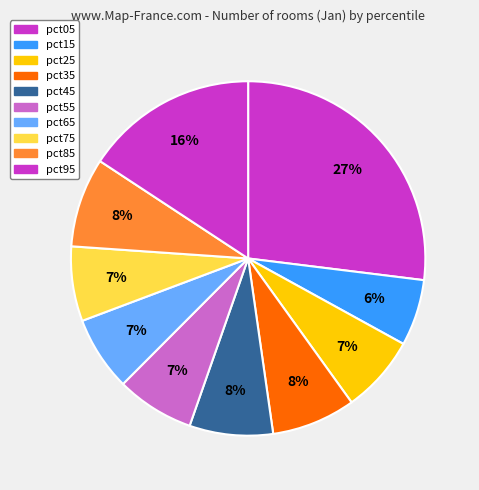

What percentage is the pct25 slice, to the nearest percent?

7%